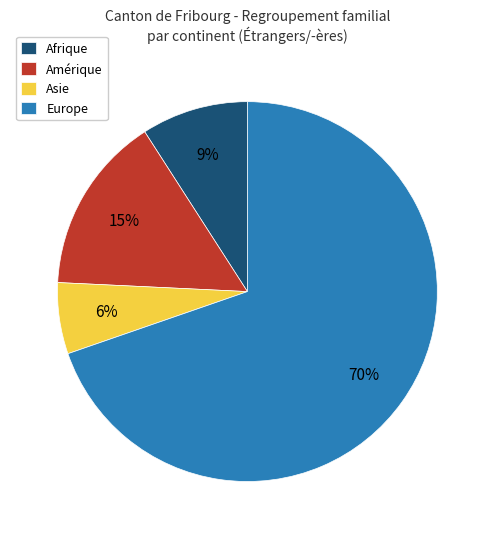

Does Asie account for over 50% of the chart?

No